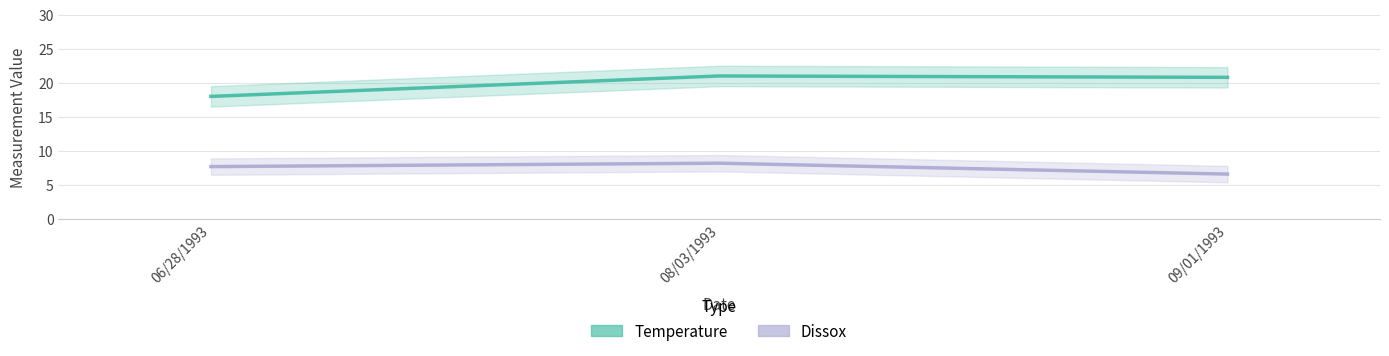

How many values in the Dissox series exceed 7?

2